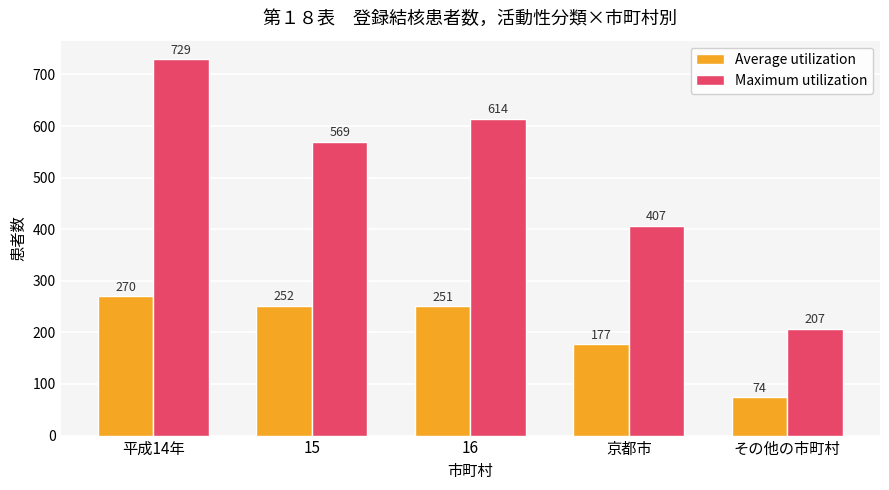

Reading left to right, extract all data points from this chart.

Average utilization: 270	252	251	177	74
Maximum utilization: 729	569	614	407	207